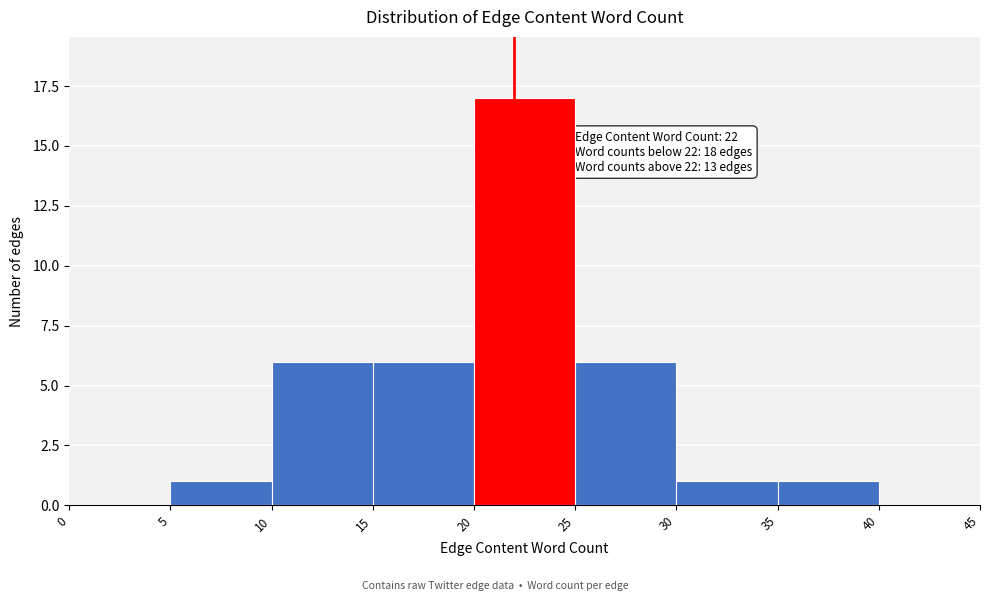

Over which range of the x-axis is the bar tallest?

20 to 25